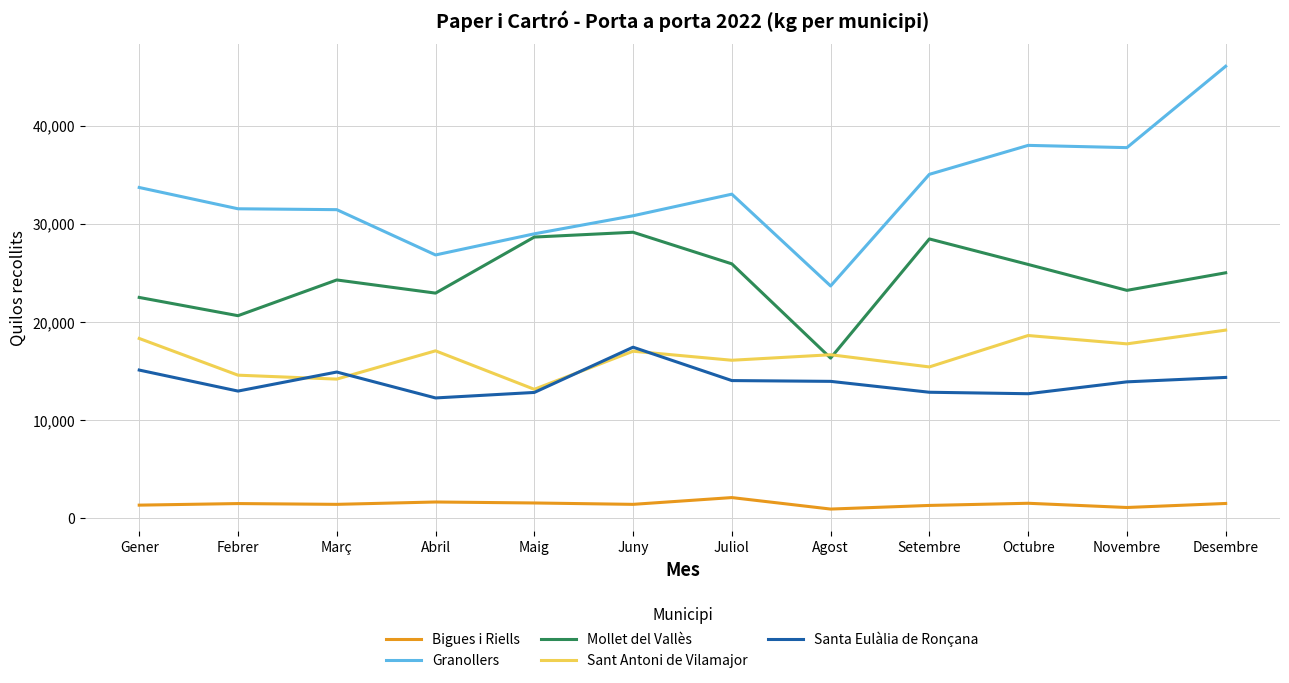

What value does the Sant Antoni de Vilamajor series have at Desembre?

19190.0